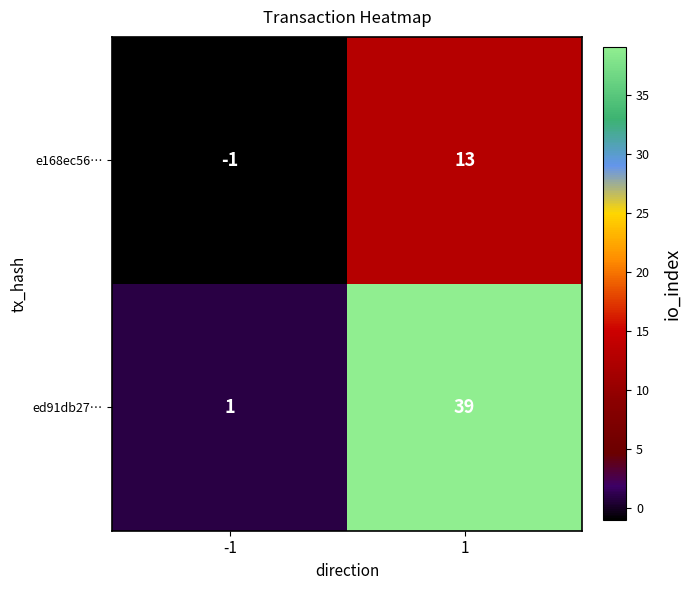

Reading left to right, what are all the values shown in this chart?

e168ec56…: -1	13
ed91db27…: 1	39